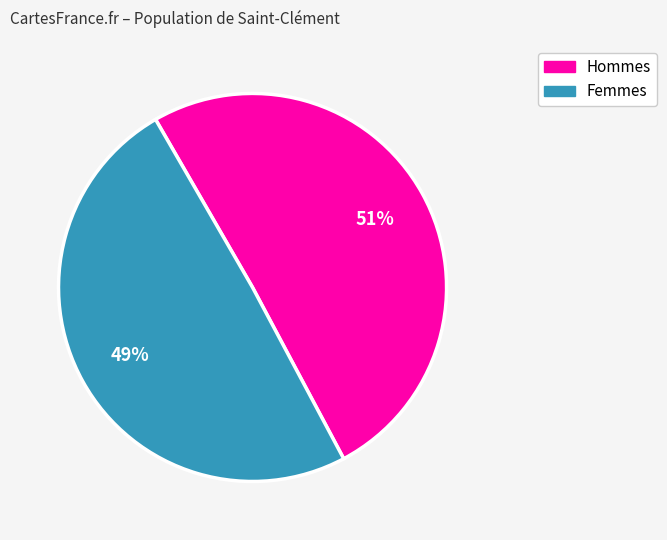

To the nearest percent, what is the average slice percentage?

50%